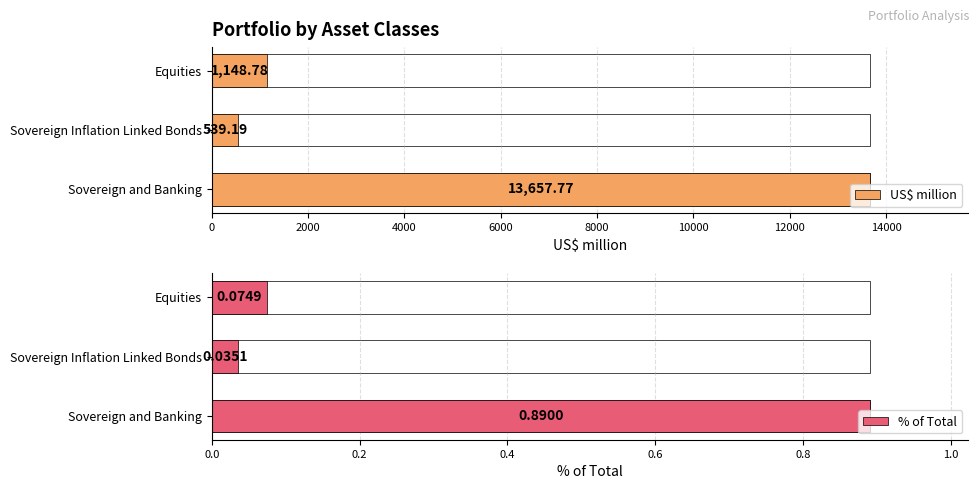

What is the approximate value of % of Total at Sovereign and Banking?

0.9